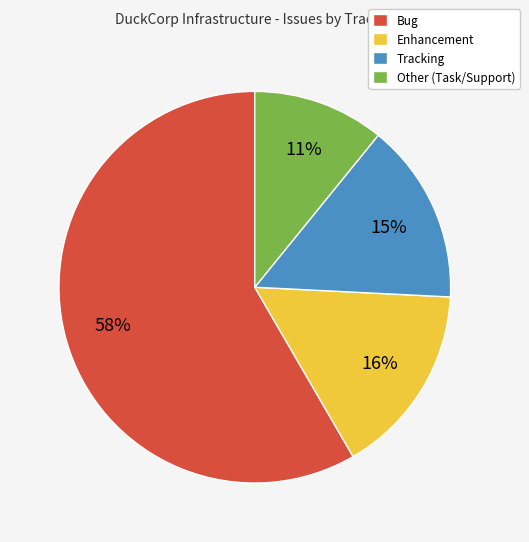

To the nearest percent, what is the combined percentage of Bug and Other (Task/Support)?

69%